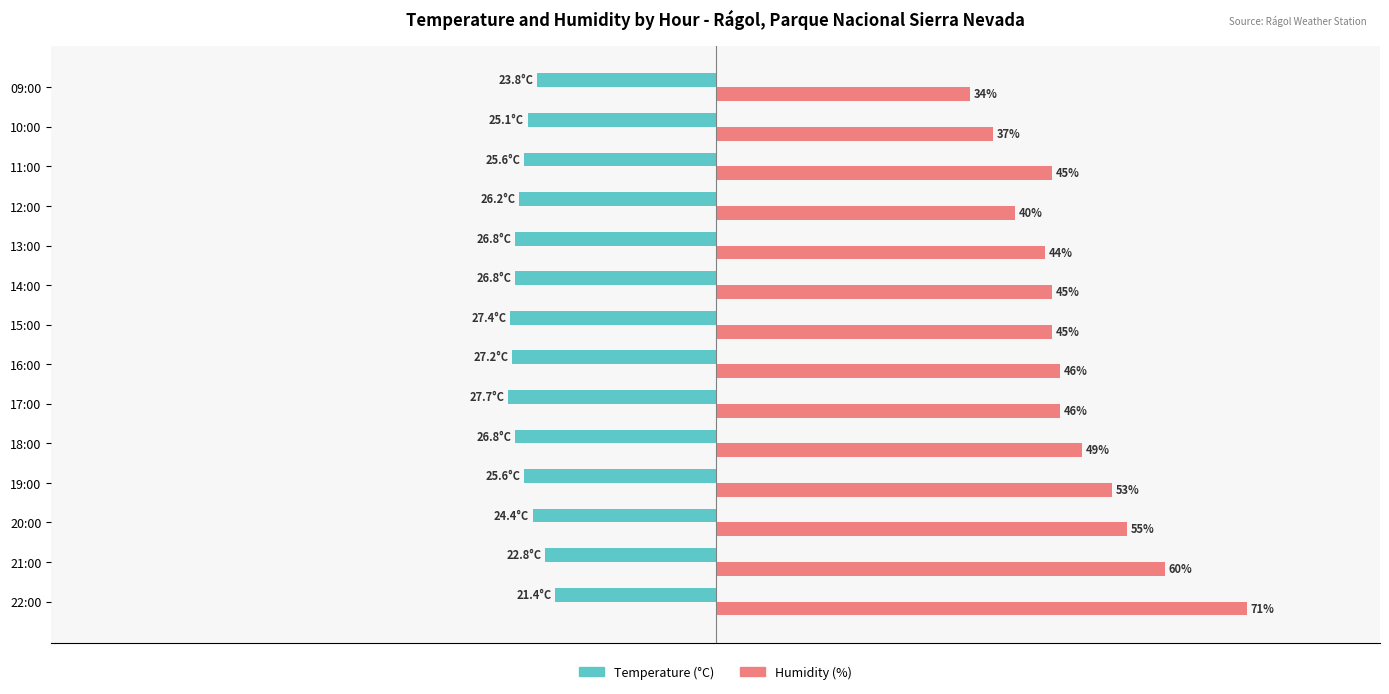

Rank the series by their average value, from highest to lowest.

Humidity (%), Temperature (°C)